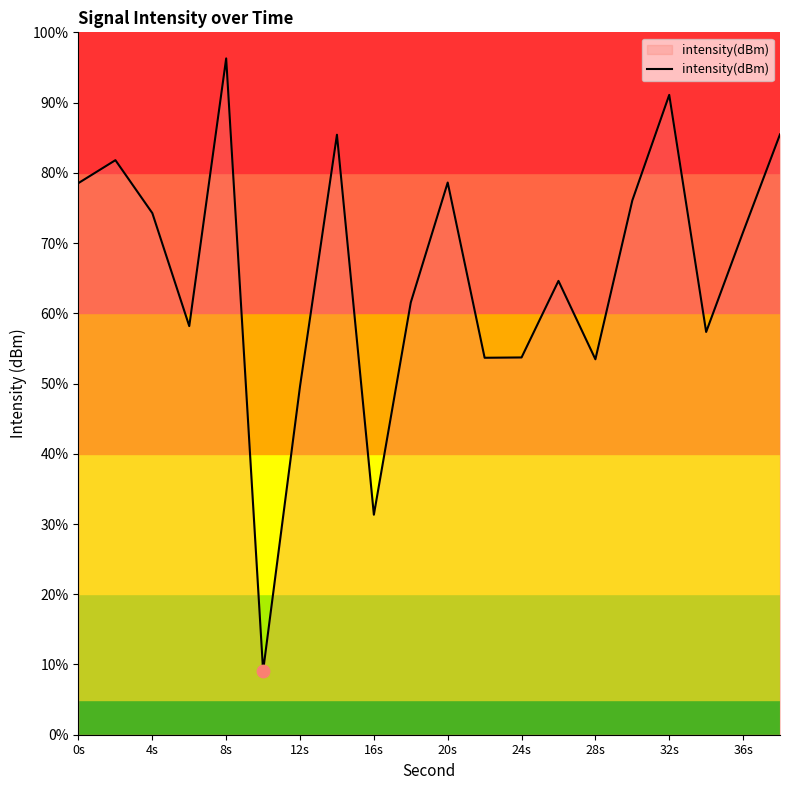

What is the difference between the maximum and minimum values?

87.2